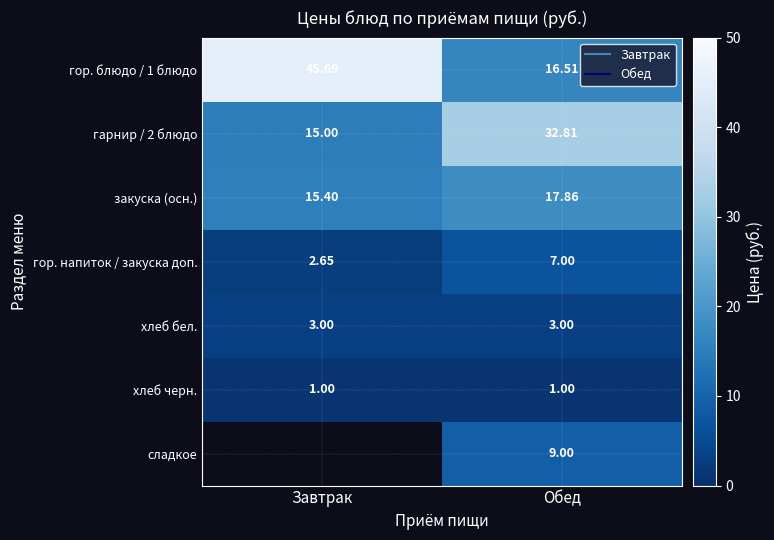

What is the difference between the maximum and minimum values in the закуска (осн.) series?

2.5